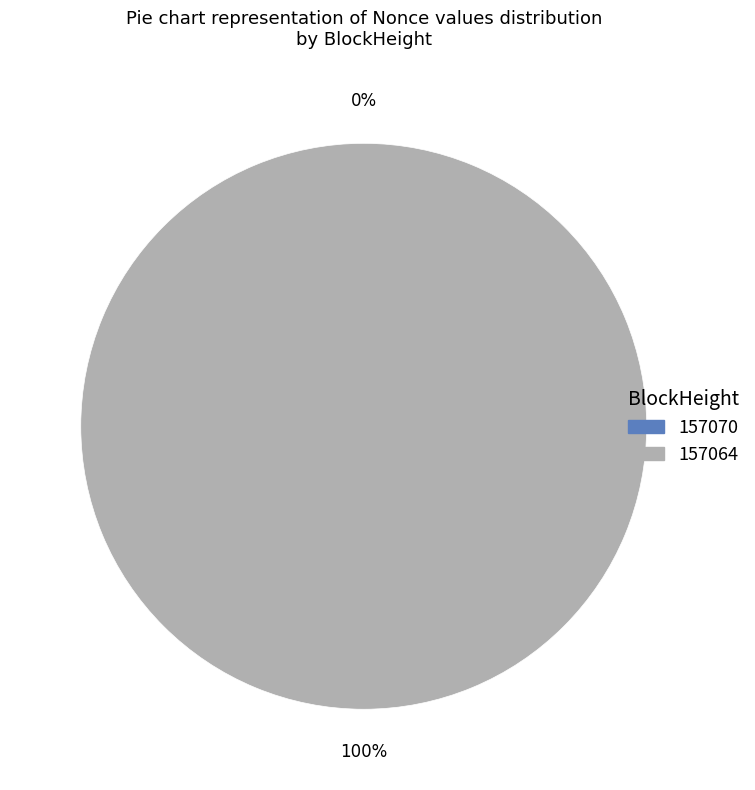

Which category accounts for the majority?

157064